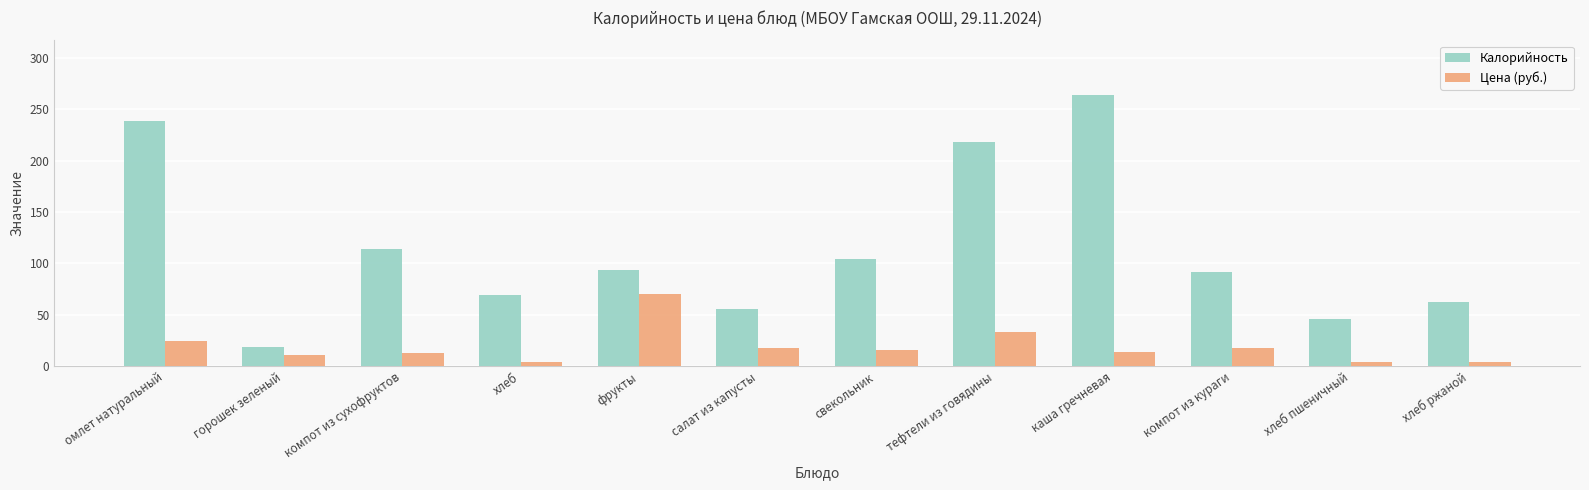

What is the difference between the highest and lowest values at горошек зеленый?

8.0